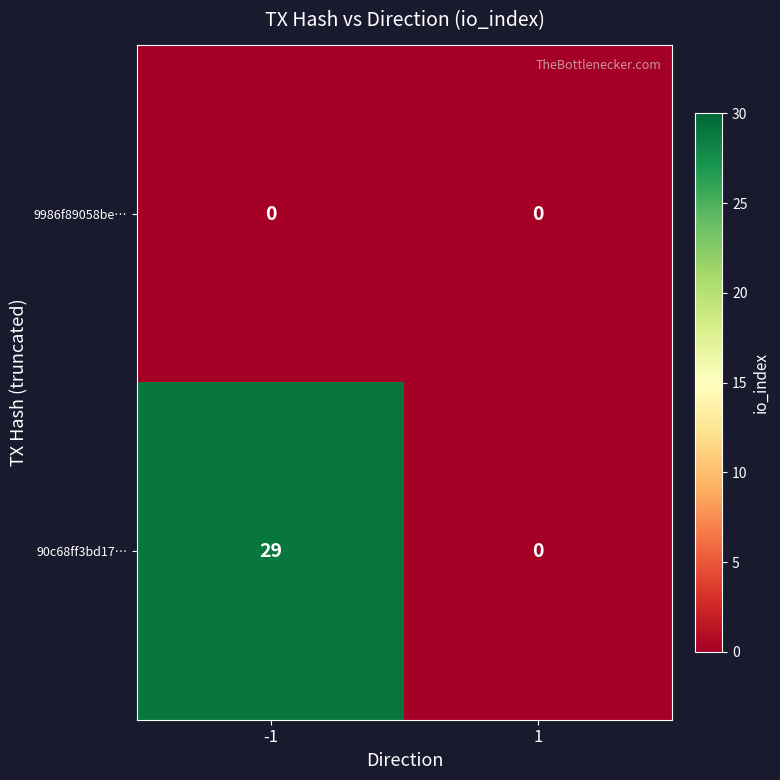

At -1, list the series in order from smallest to largest.

9986f89058be…, 90c68ff3bd17…